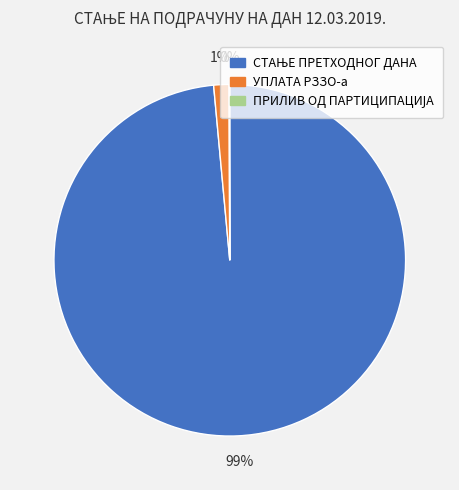

To the nearest percent, what is the average slice percentage?

33%